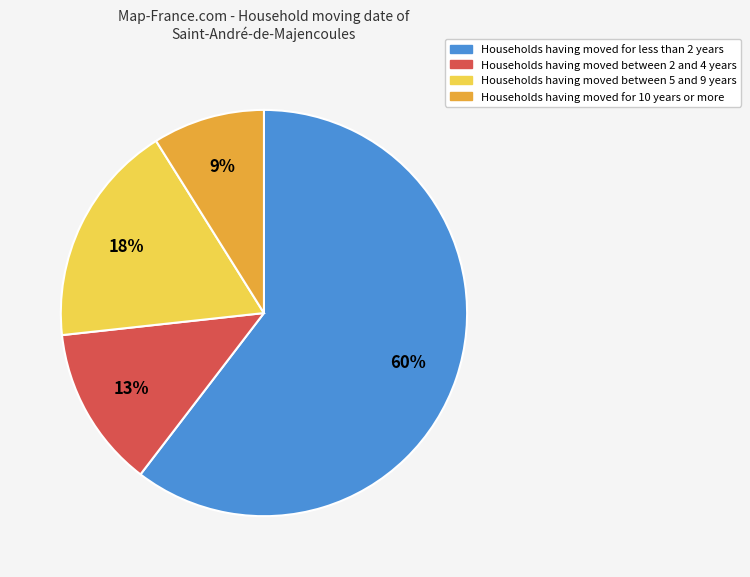

Does any single category account for the majority?

Yes